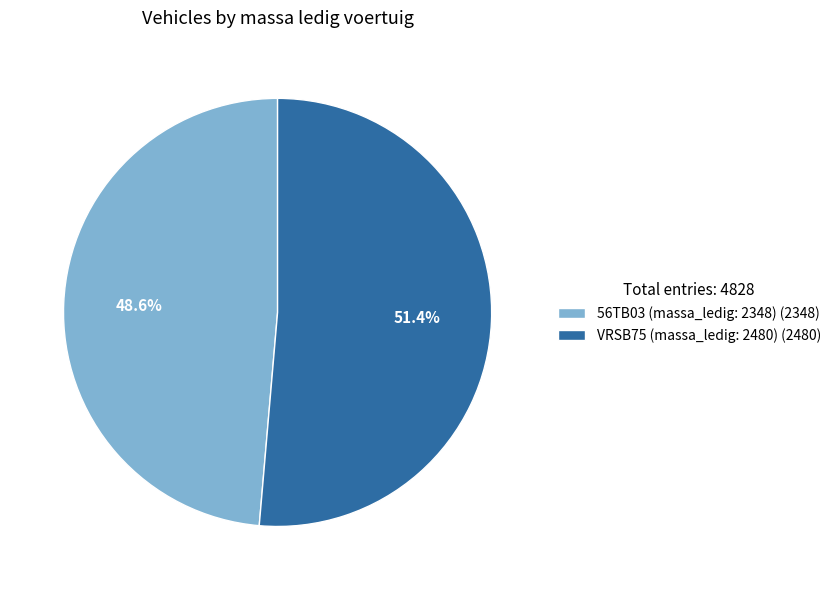

Between VRSB75 (massa_ledig: 2480) (2480) and 56TB03 (massa_ledig: 2348) (2348), which is larger?

VRSB75 (massa_ledig: 2480) (2480)